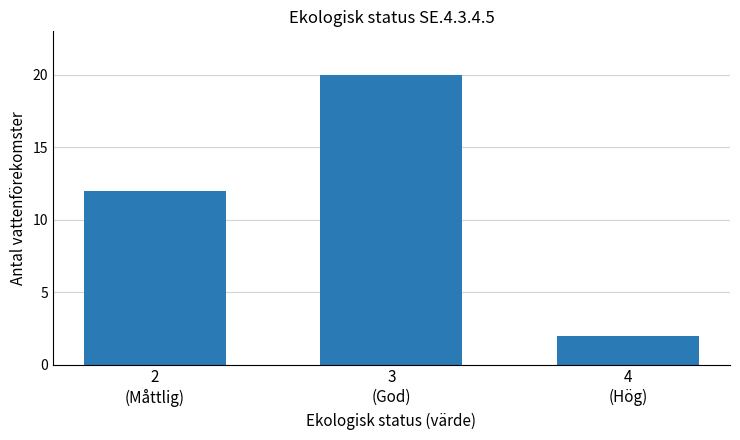

List the labels in order of value, smallest first.

4
(Hög), 2
(Måttlig), 3
(God)